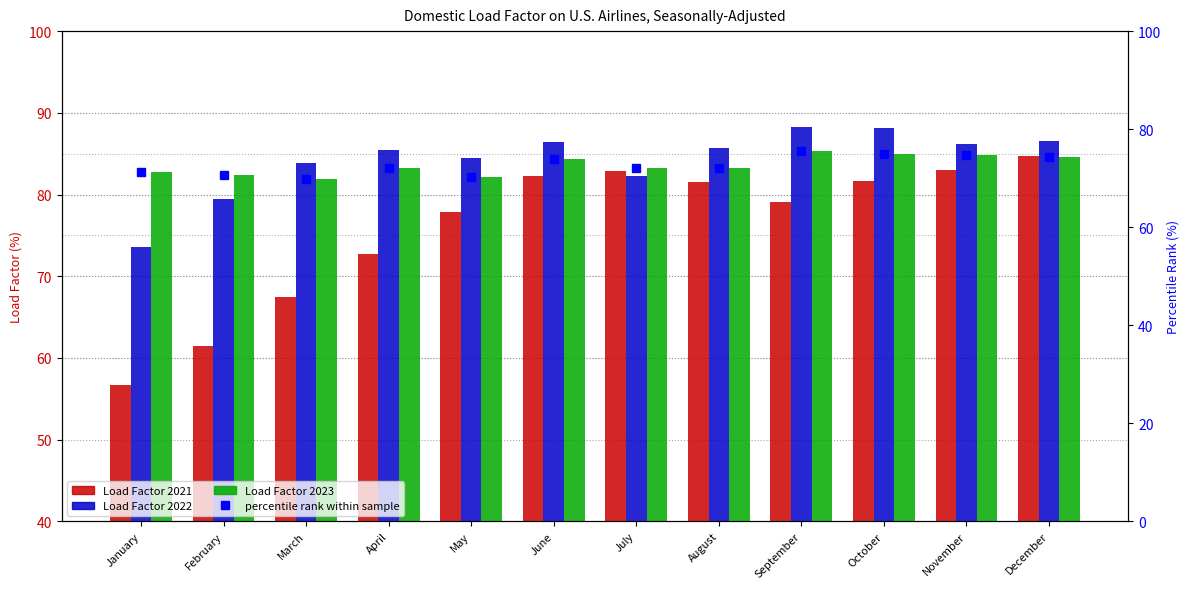

What is the spread (max minus min) of values at February?

21.0